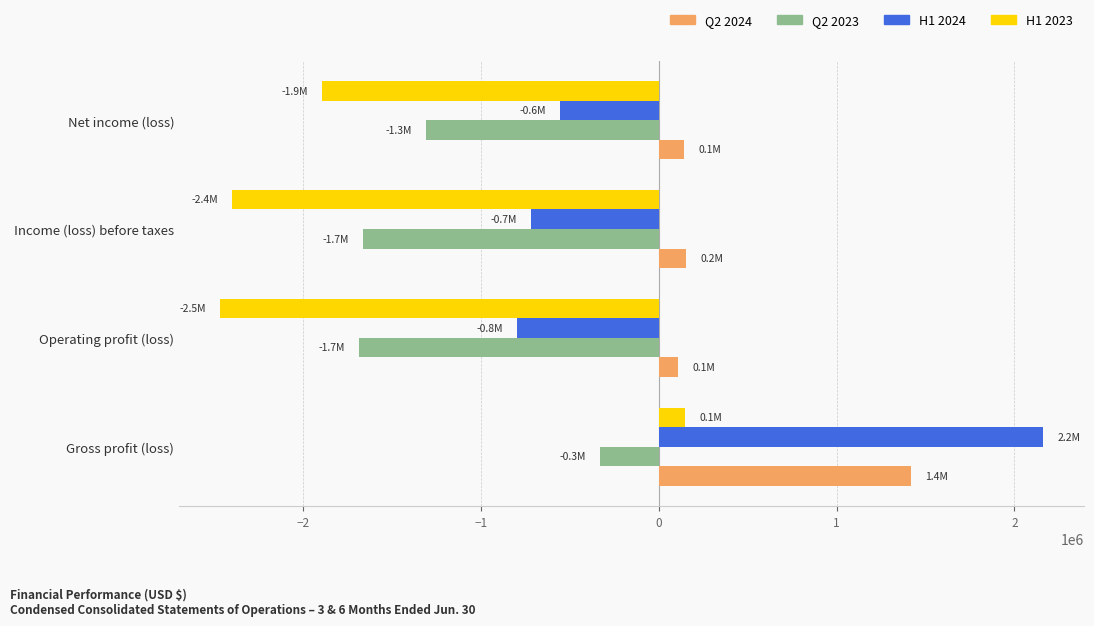

Which series changed the most between Gross profit (loss) and Net income (loss)?

H1 2024